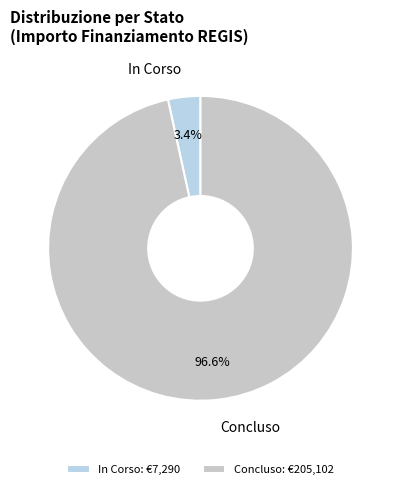

Is there any slice that represents more than half of the pie?

Yes